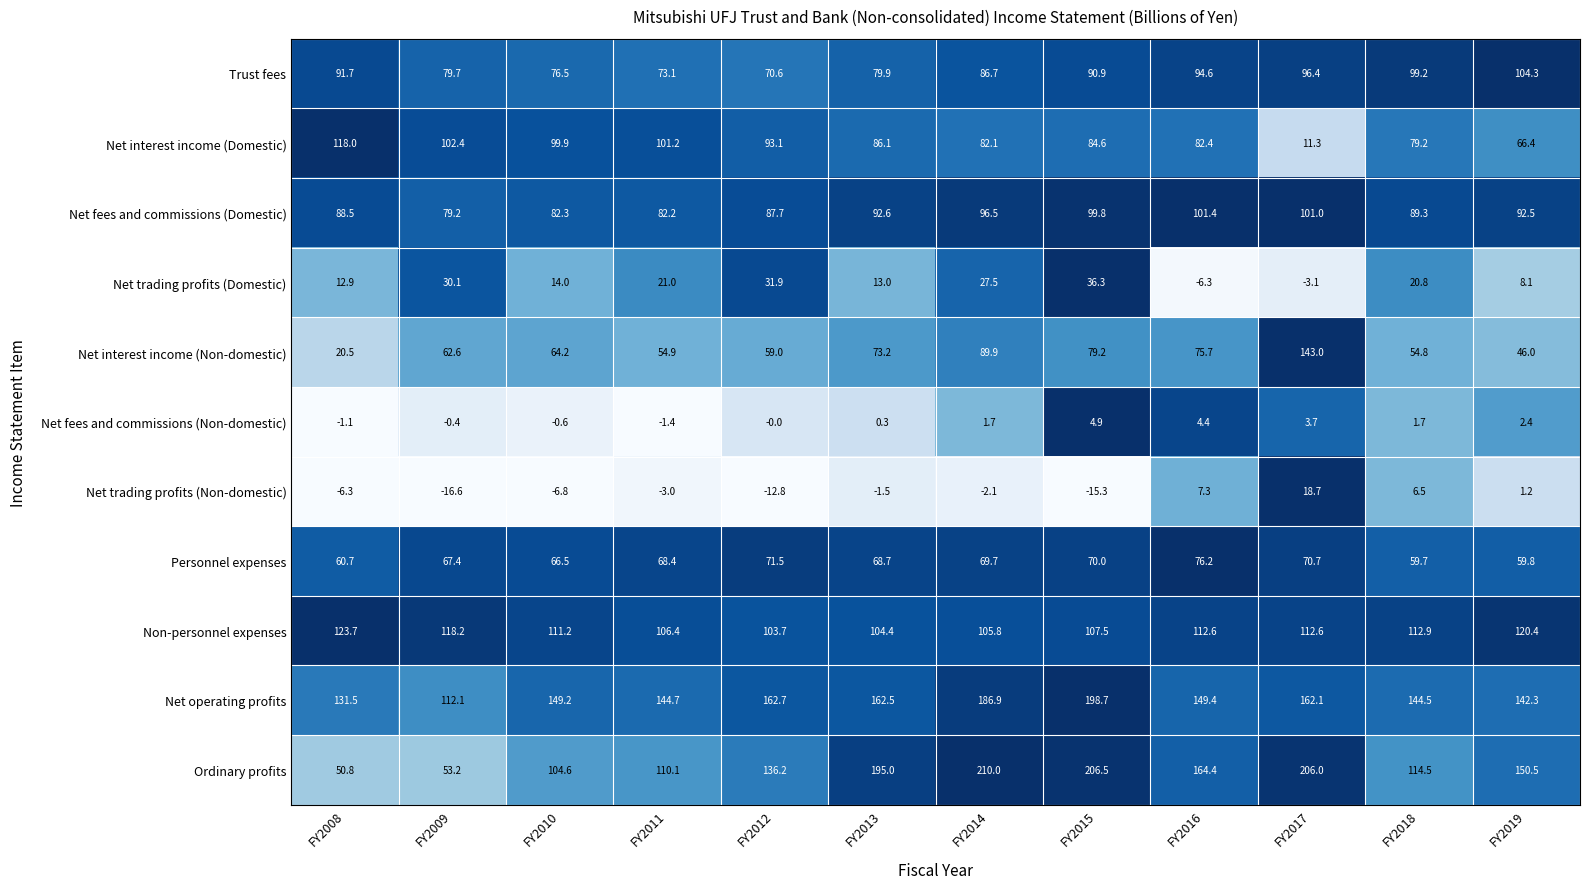

Which series has the largest range (max minus min)?

Ordinary profits